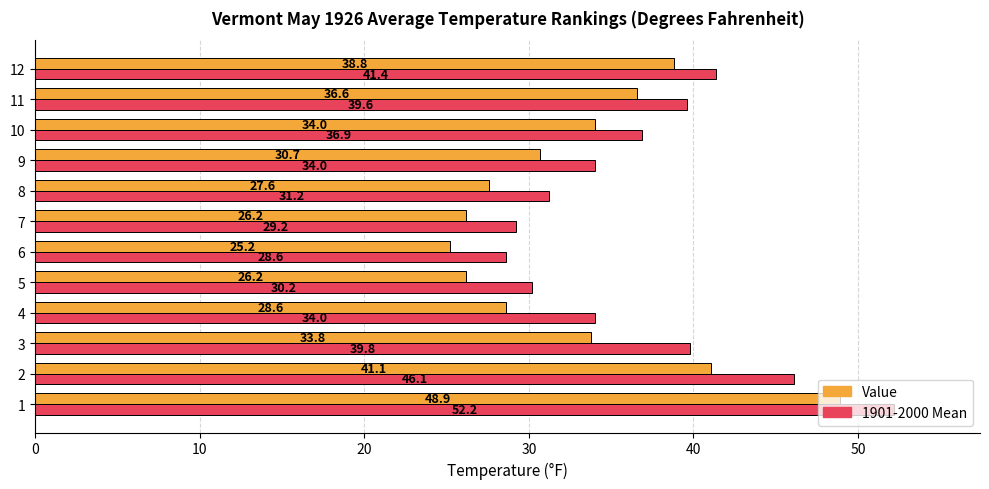

What is the approximate value of Value at 12?

38.8